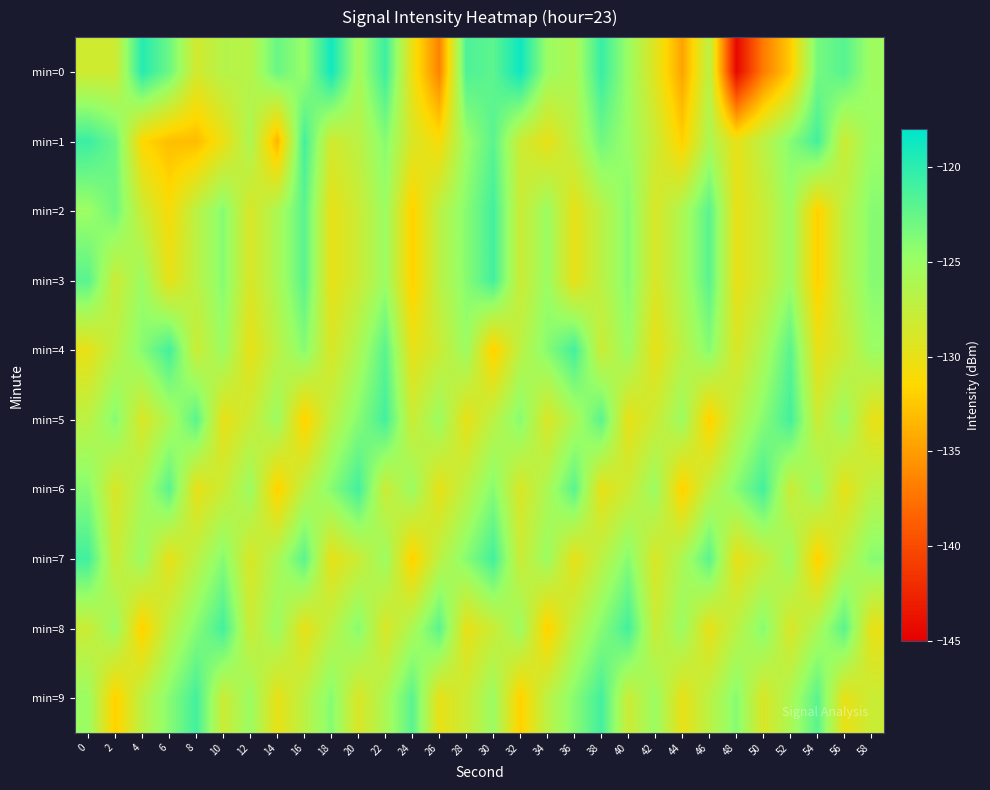

What is the maximum value shown in the chart?

-118.7